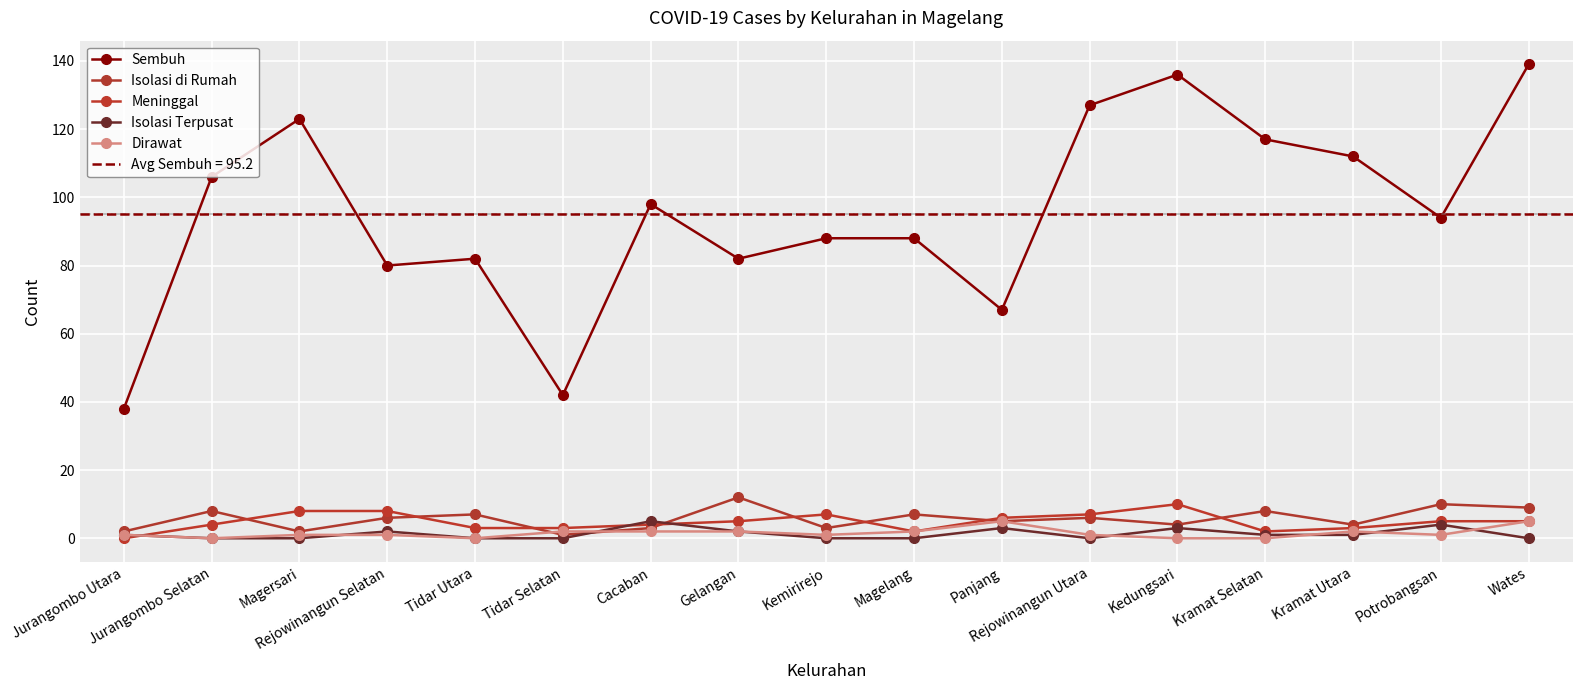

At which category does the chart reach its peak across all series?

Wates